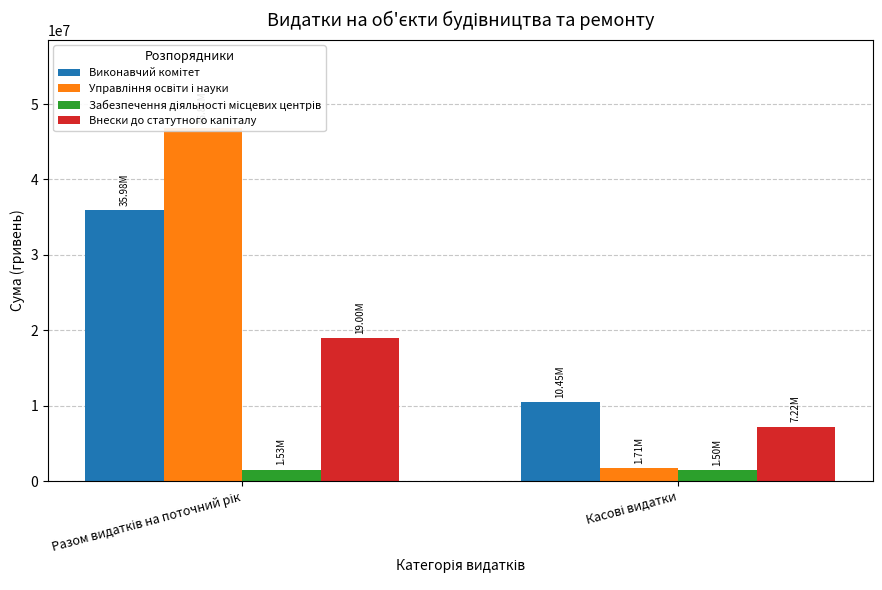

Is the value of Внески до статутного капіталу at Касові видатки greater than the value of Управління освіти і науки at Разом видатків на поточний рік?

No